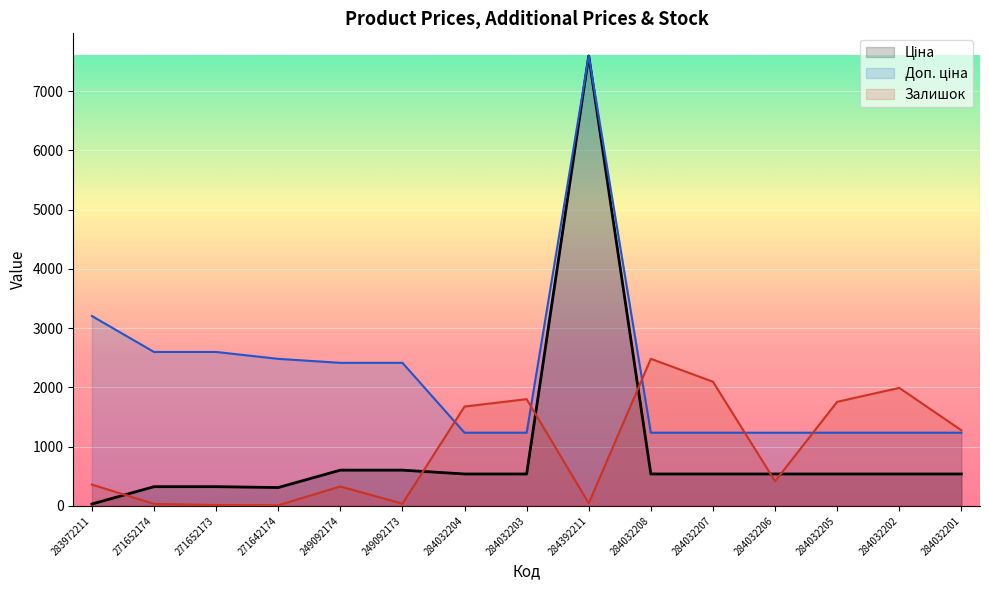

Which category has the lowest value in the Доп. ціна series?

284032204